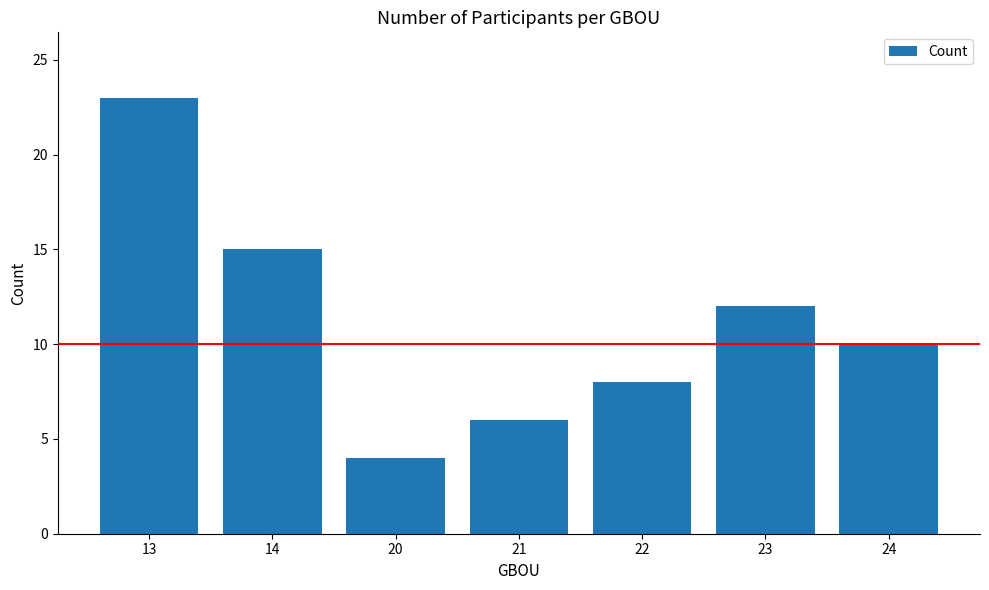

At which label is the value closest to 13?

23